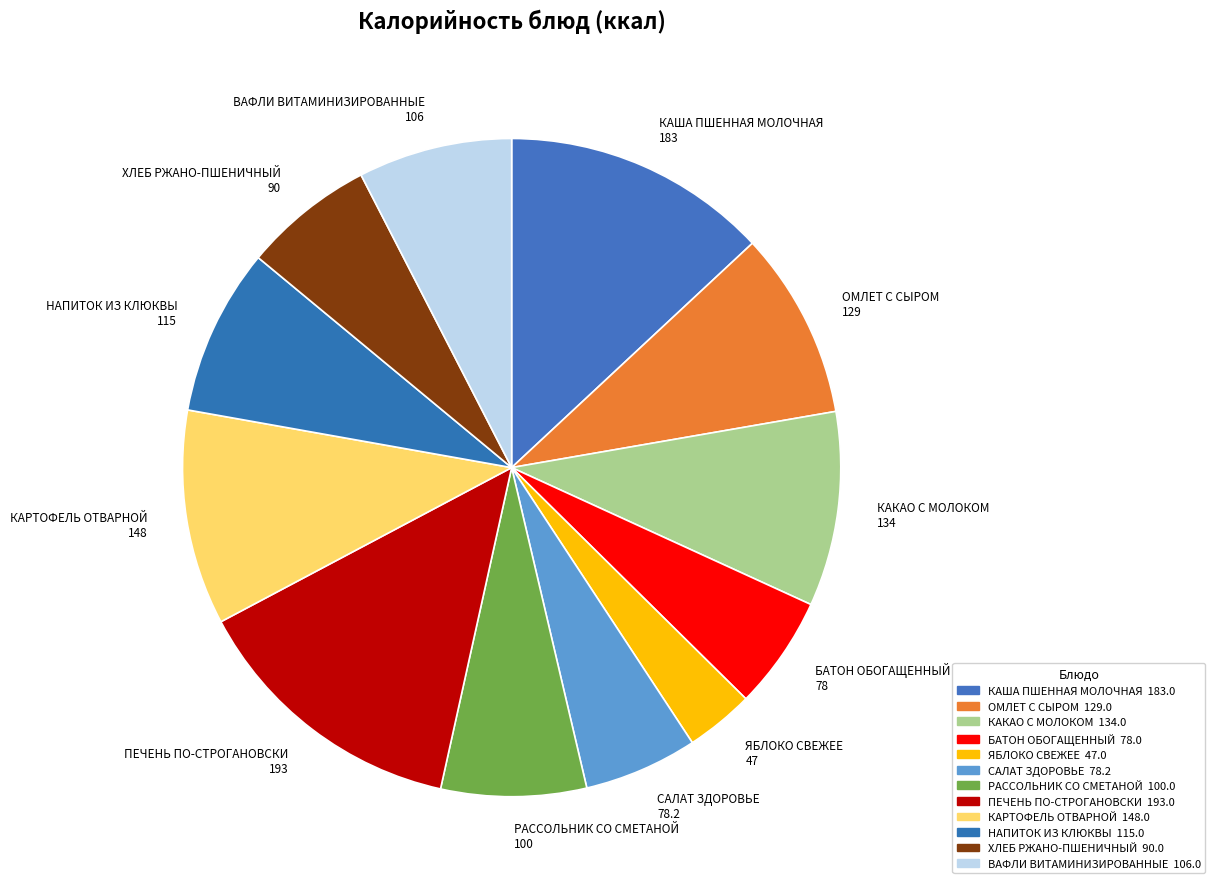

Is it true that БАТОН ОБОГАЩЕННЫЙ is 6% of the pie?

True